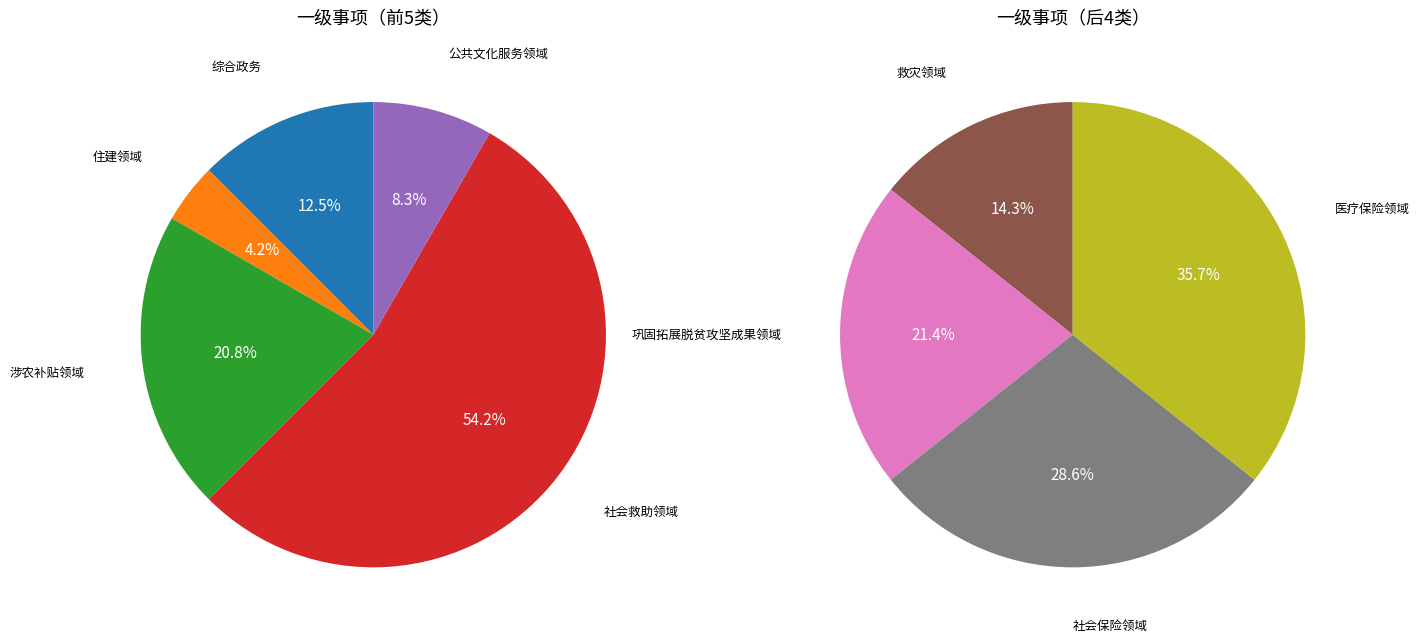

How many slices are in this pie chart?

9